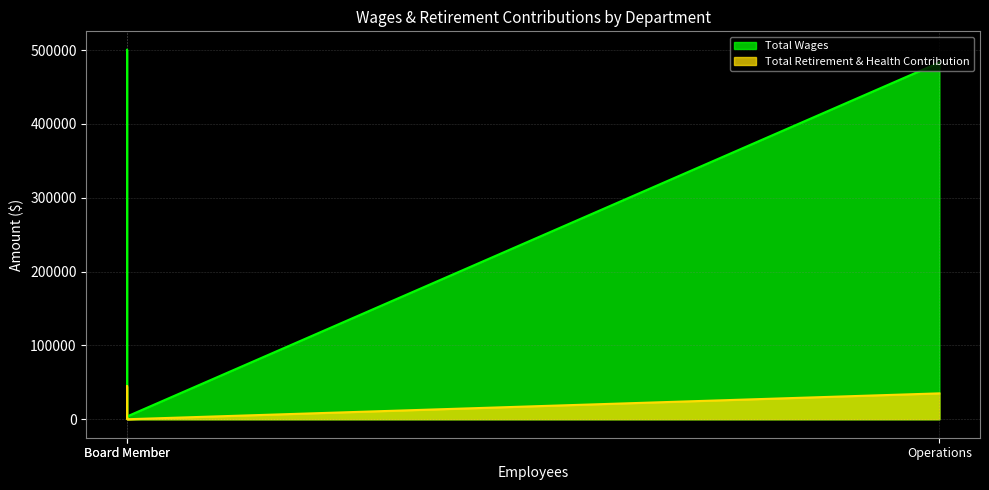

At Operations, list the series in order from smallest to largest.

Total Retirement & Health Contribution, Total Wages